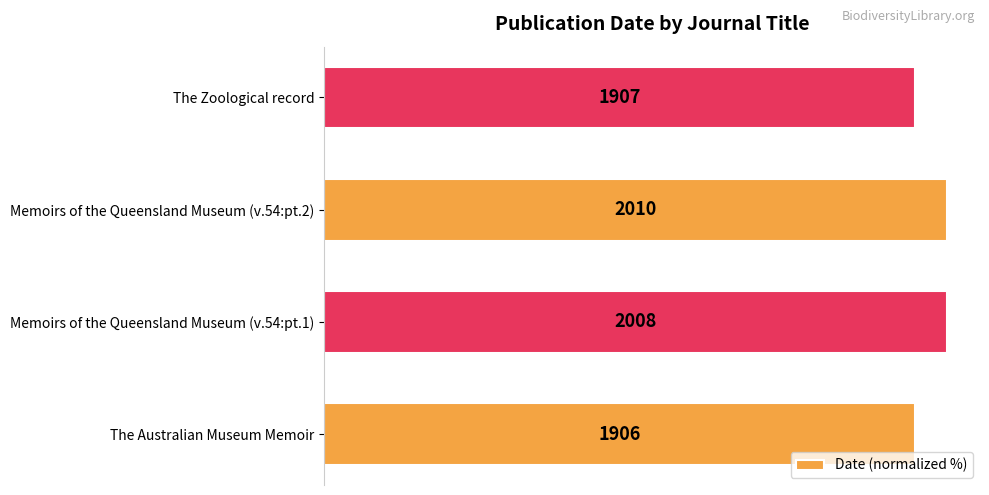

Are the bars horizontal?

Yes